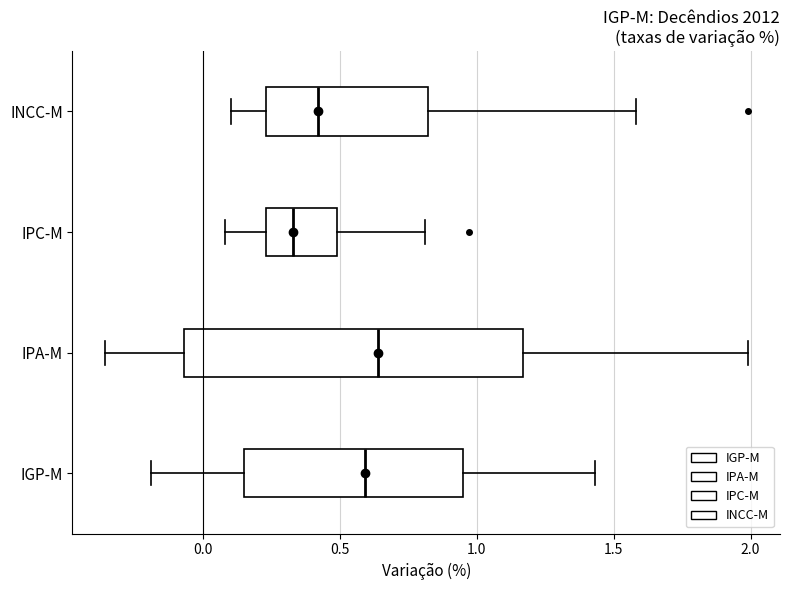

Reading bottom to top, transcribe this box plot: for each box, give where its median line is, the range the box spans, and where its two whiskers end, as read against the x-axis. The values are not printed on the chart, so give them approximately, as read against the axis.

IGP-M: median 0.60, box 0.15 to 0.95, whiskers -0.20 to 1.45
IPA-M: median 0.65, box -0.05 to 1.15, whiskers -0.35 to 2.00
IPC-M: median 0.35, box 0.25 to 0.50, whiskers 0.10 to 0.80
INCC-M: median 0.40, box 0.25 to 0.80, whiskers 0.10 to 1.60